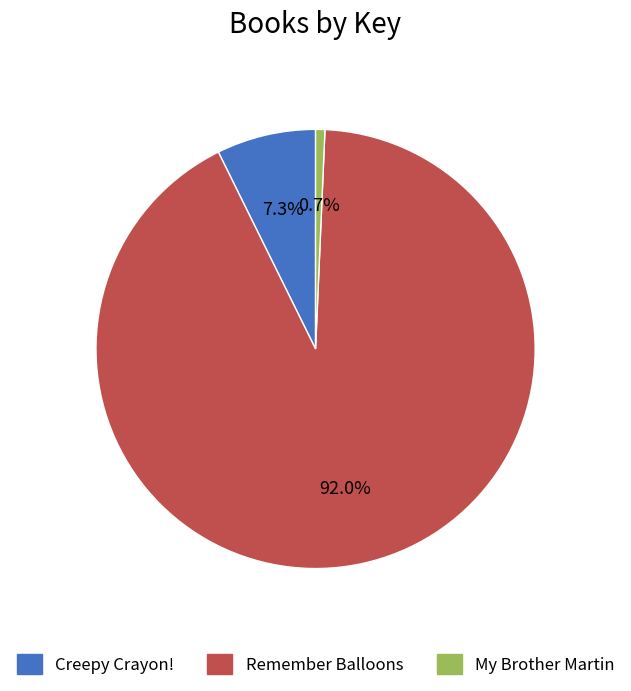

Is it true that Remember Balloons is 99% of the pie?

False